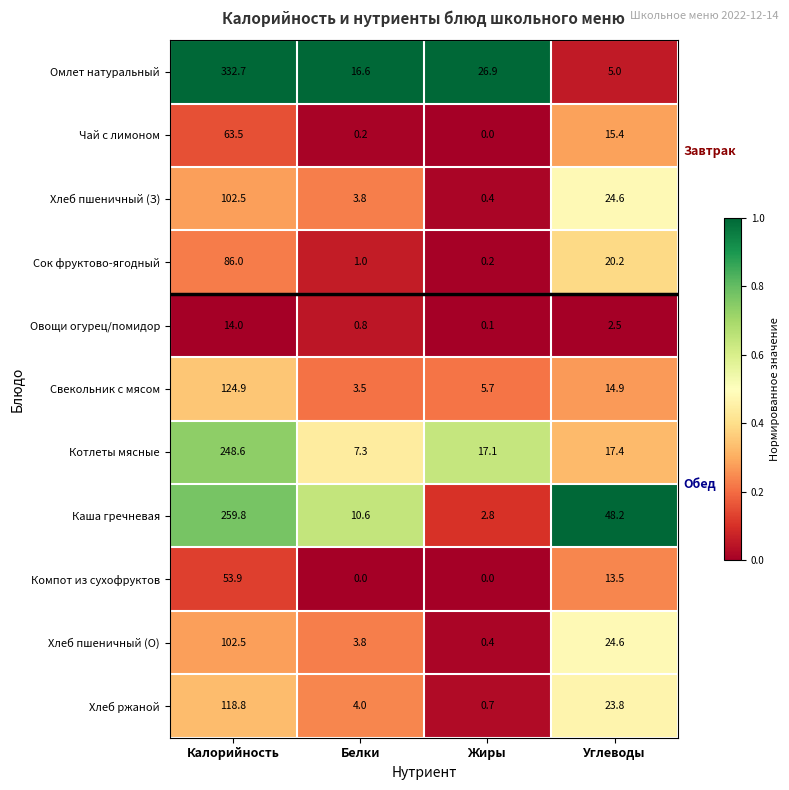

True or false: Компот из сухофруктов has a value of 0.0 at Белки.

True